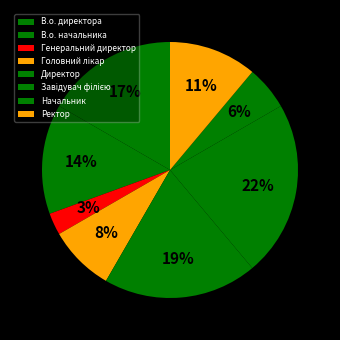

The Головний лікар slice represents 1% of the pie. True or false?

False